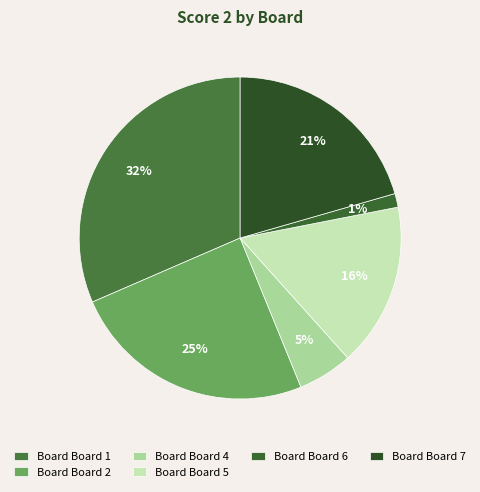

Which category has the smallest portion of the pie?

Board Board 6